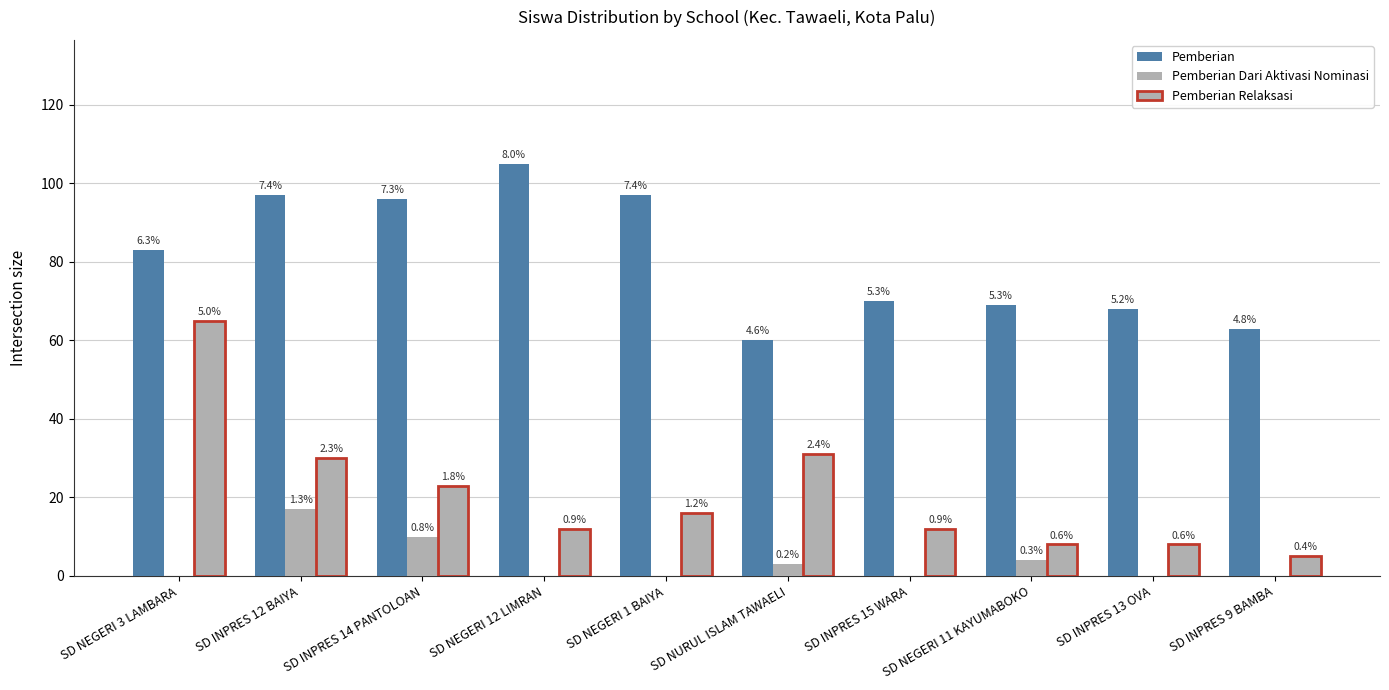

How many groups of bars are there?

10